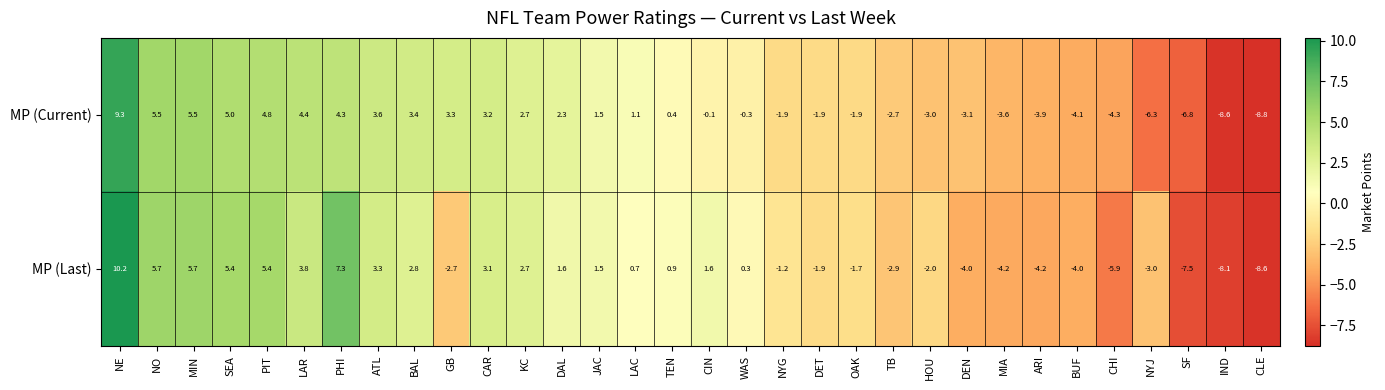

Which label corresponds to the largest value in the chart?

NE